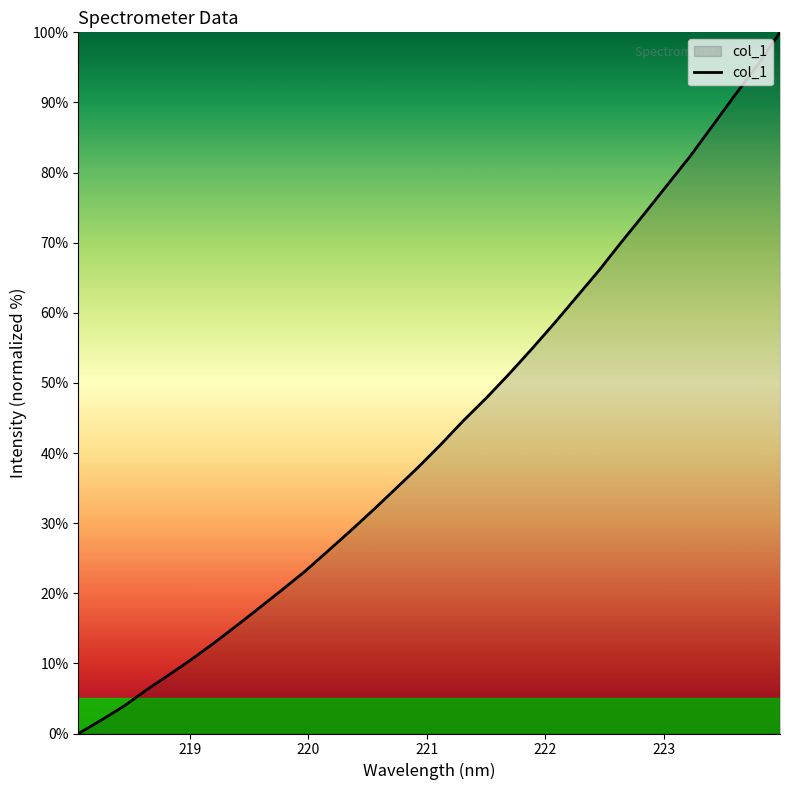

What is the maximum value shown in the chart?

100.0